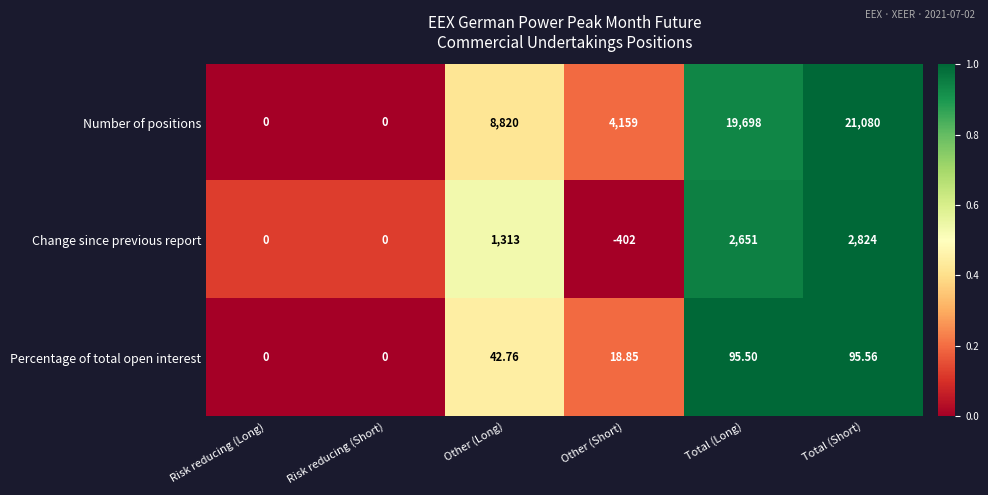

What is the maximum value shown in the chart?

21080.0